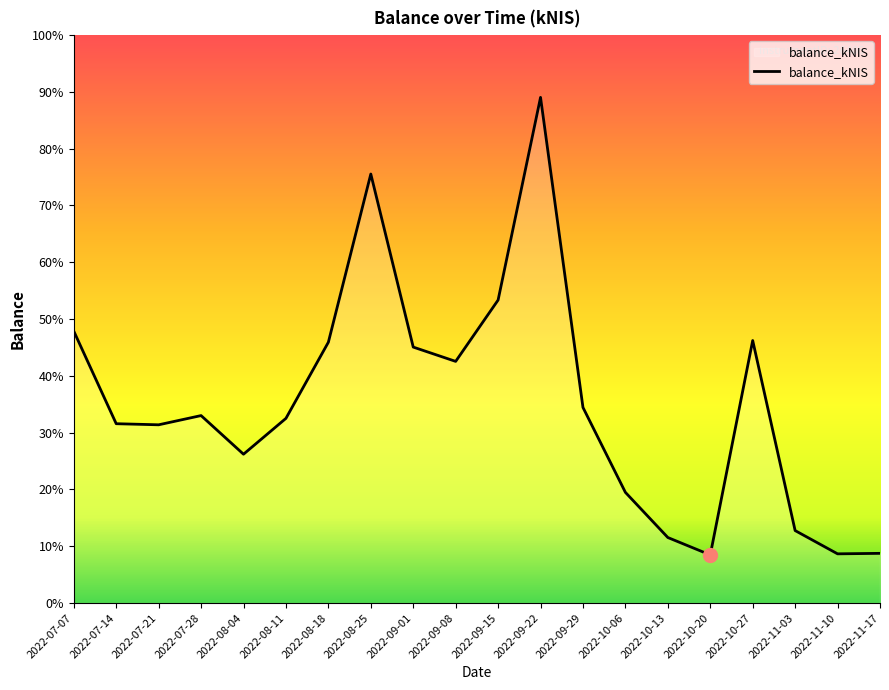

Which category has the highest value across all series?

2022-09-22